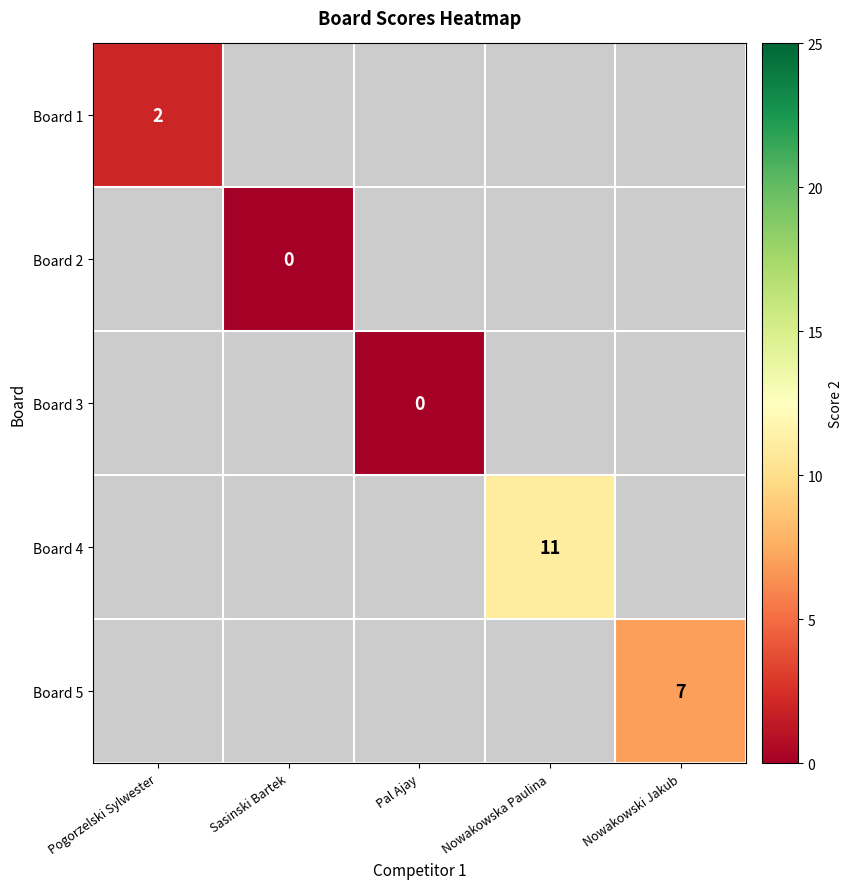

Is the value of Board 1 at Sasinski Bartek greater than the value of Board 4 at Sasinski Bartek?

No